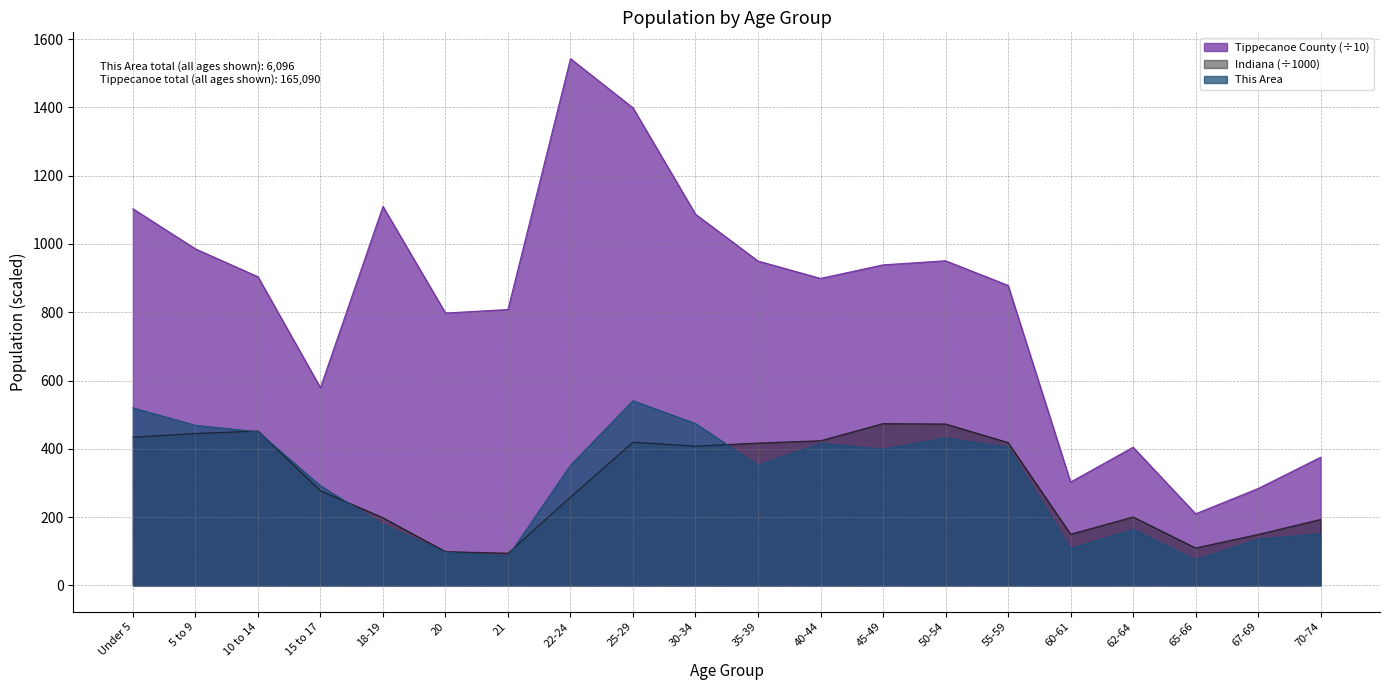

What are all the series names shown in the legend?

Tippecanoe County (÷10), Indiana (÷1000), This Area